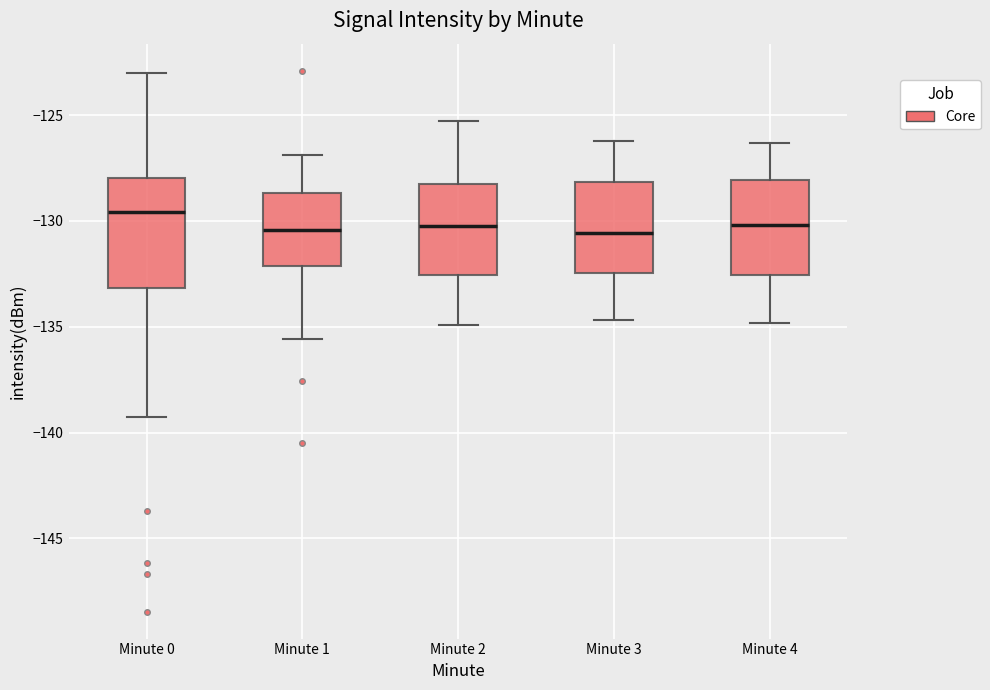

Which box is the tallest, from its lower edge to its upper edge?

Minute 0